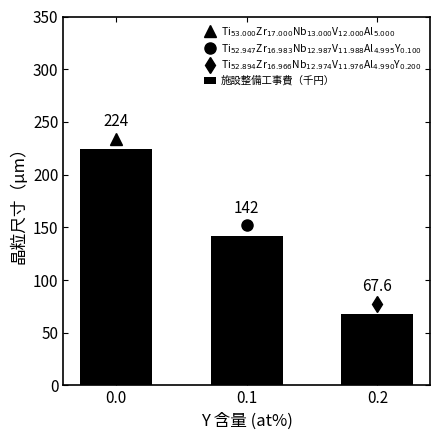

True or false: the data shows 116.3 at 0.2.

False